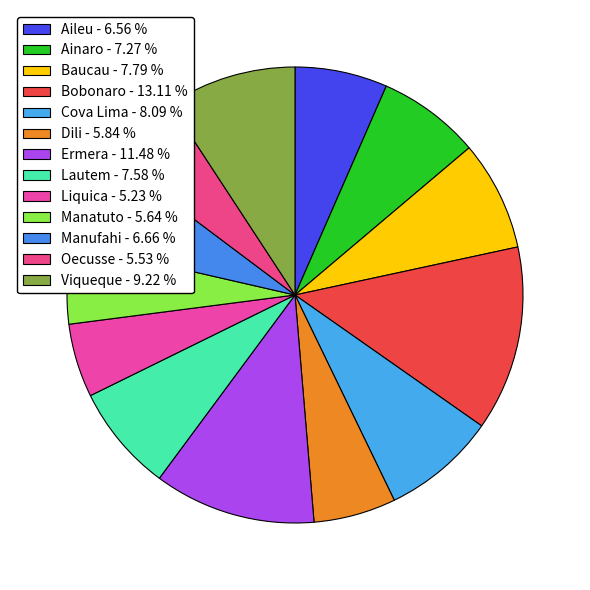

Rank the categories by value from highest to lowest.

Bobonaro, Ermera, Viqueque, Cova Lima, Baucau, Lautem, Ainaro, Manufahi, Aileu, Dili, Manatuto, Oecusse, Liquica